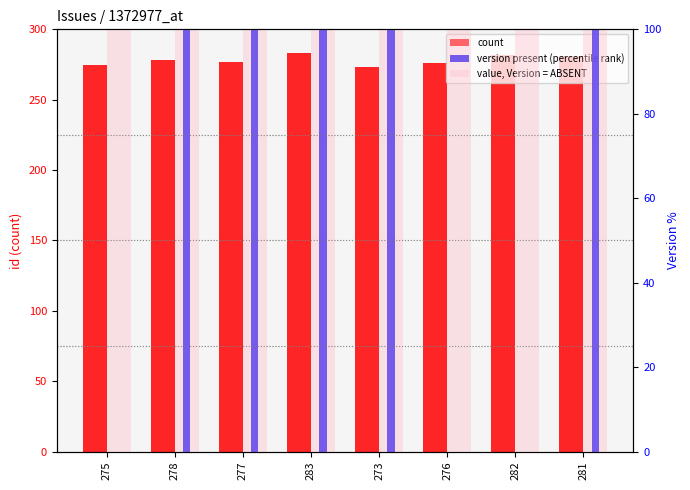

Is it true that version present (percentile rank) equals 0 at 275?

True